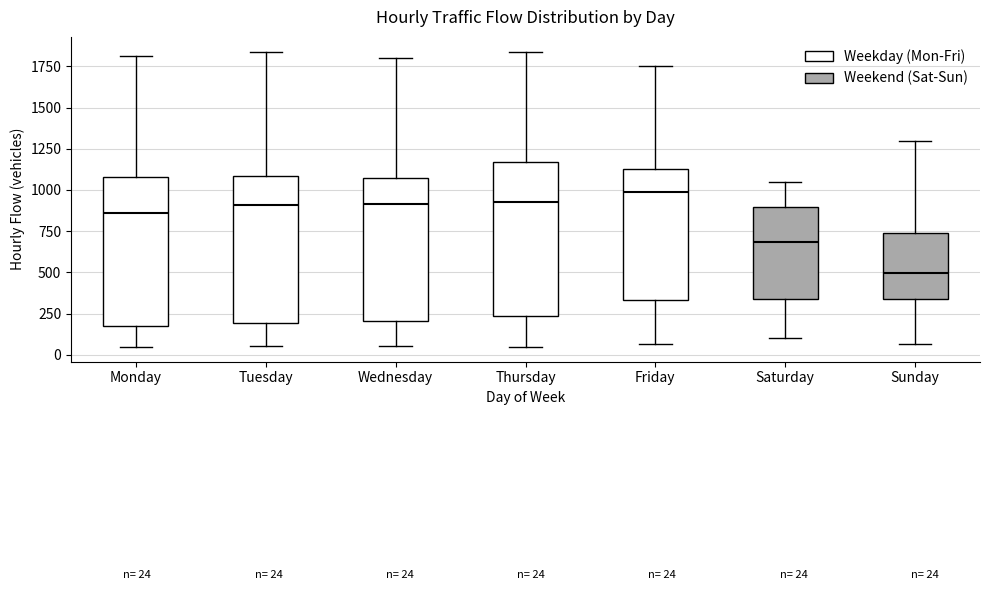

Which box's median line is the lowest?

Sunday